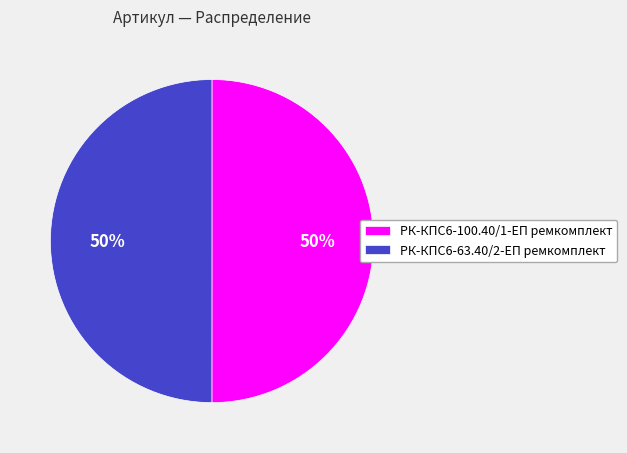

Is it true that РК-КПС6-100.40/1-ЕП ремкомплект is 45% of the pie?

False